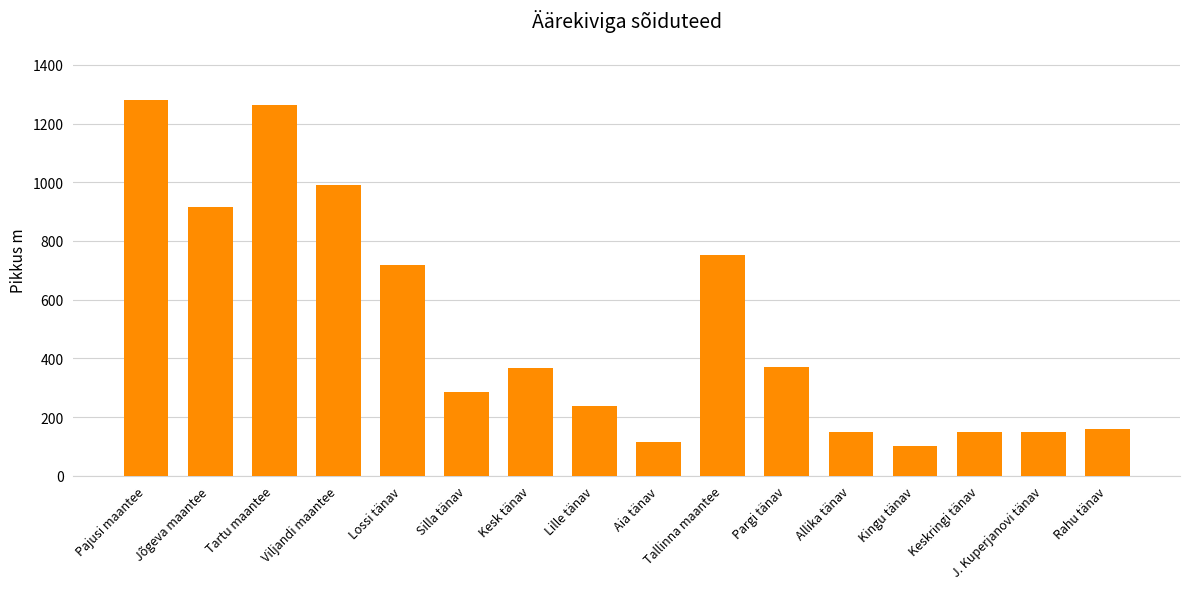

Is it true that the value at Allika tänav is 149?

True